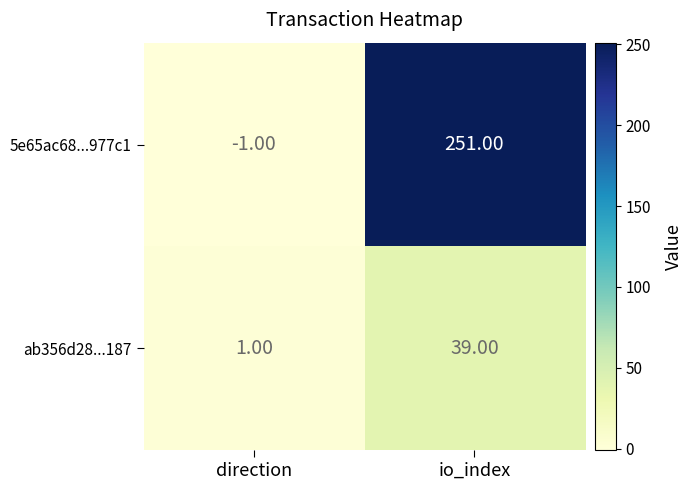

What is the total value across all series at io_index?

290